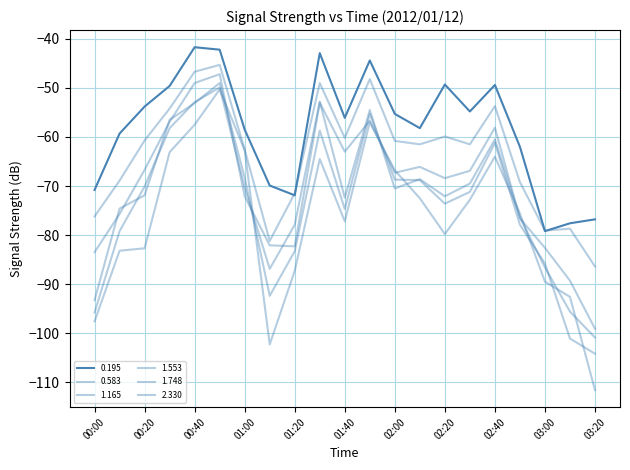

Does the chart have visible grid lines?

Yes